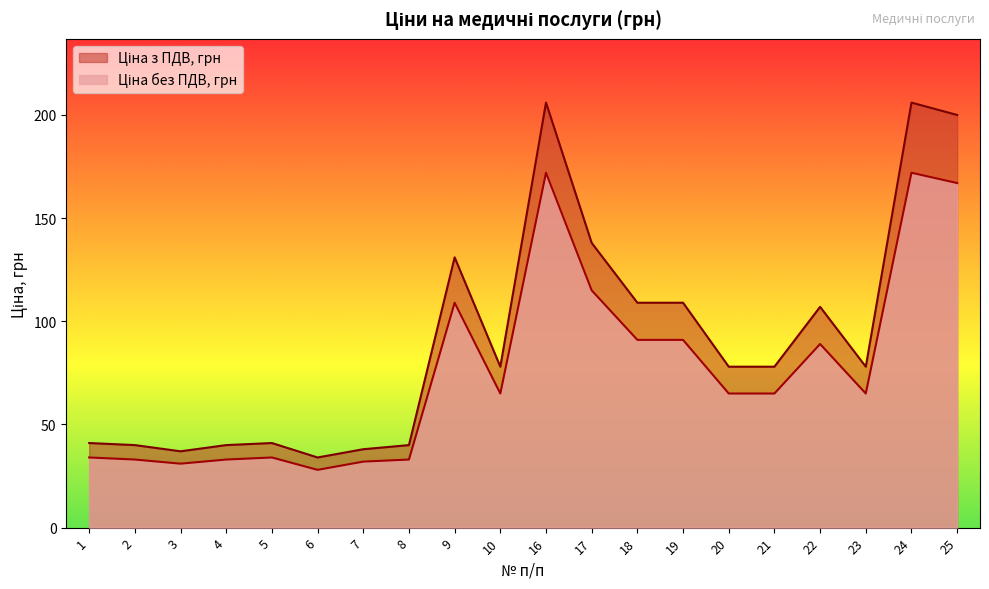

The Ціна без ПДВ, грн series shows 117 at 25. True or false?

False